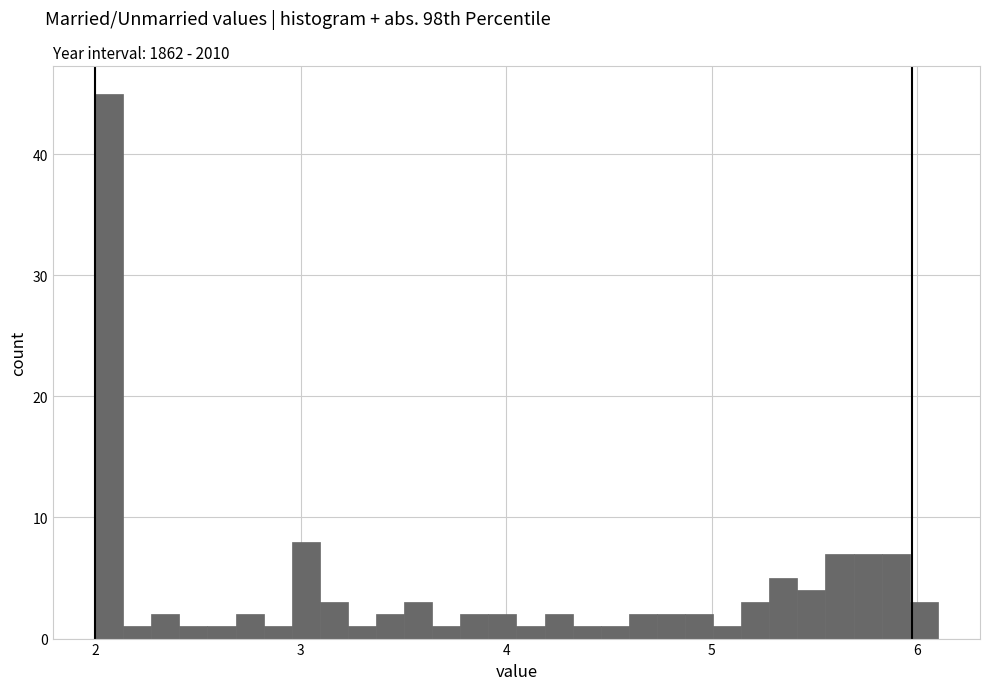

Read against the x-axis, roughly where is the centre of the tallest bar?

2.1